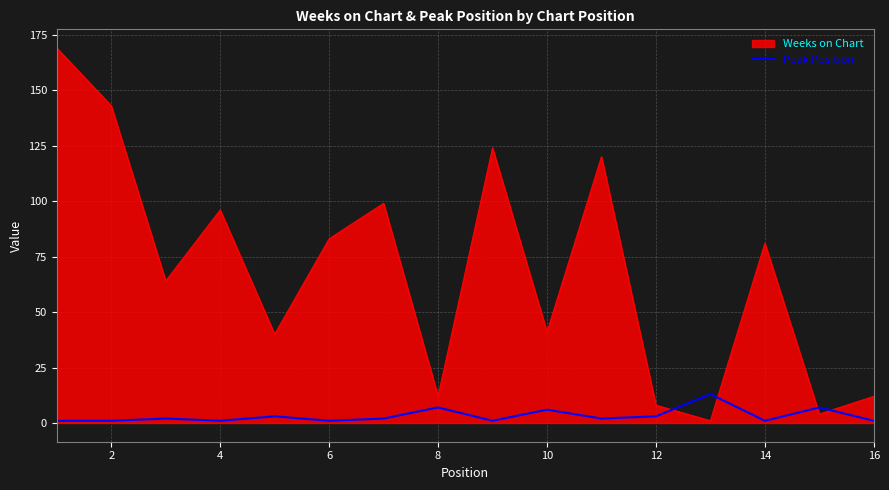

What is the difference between the maximum and minimum values in the Weeks on Chart series?

168